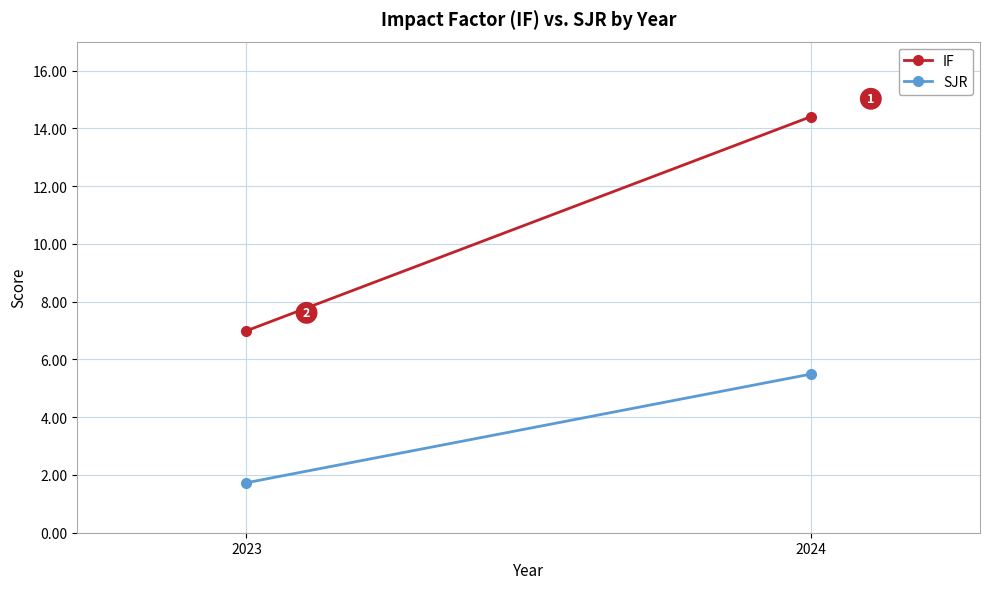

List the series in order of their overall mean, highest first.

IF, SJR